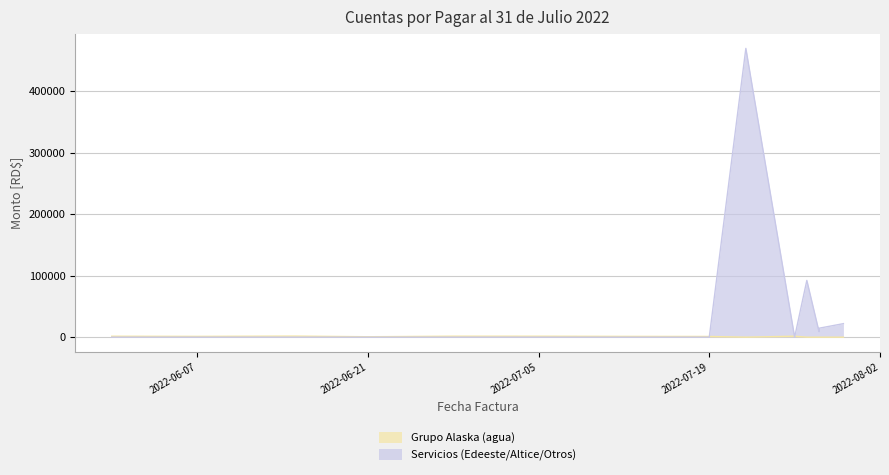

What is the spread (max minus min) of values at 2022-06-28?

1566.0